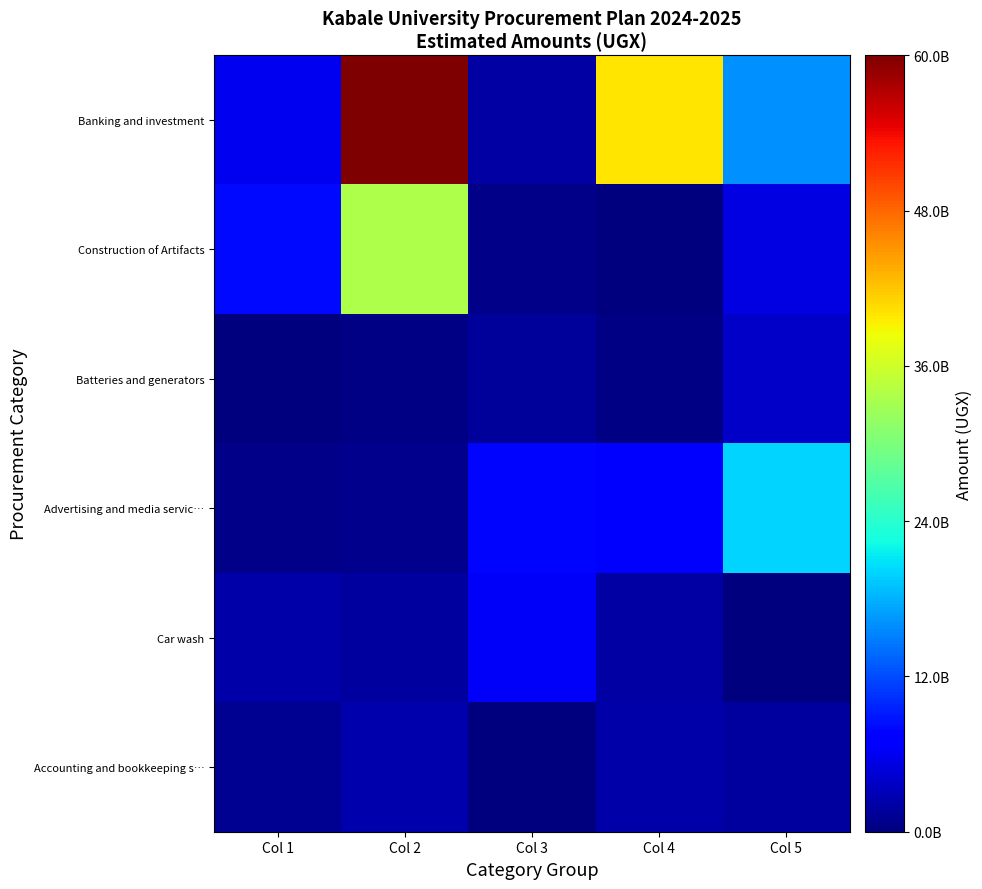

Which series changed the most between Col 1 and Col 5?

Advertising and media servic…